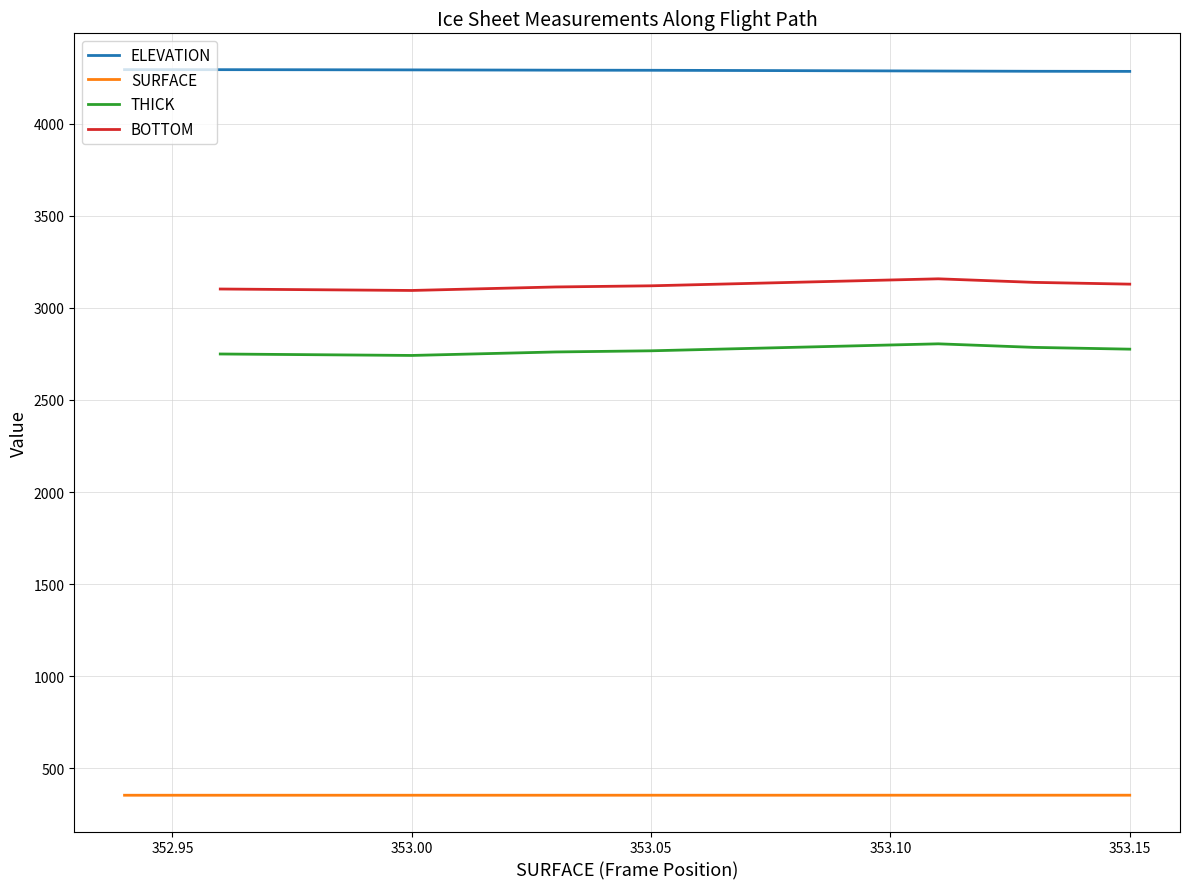

How many lines are shown in the chart?

4